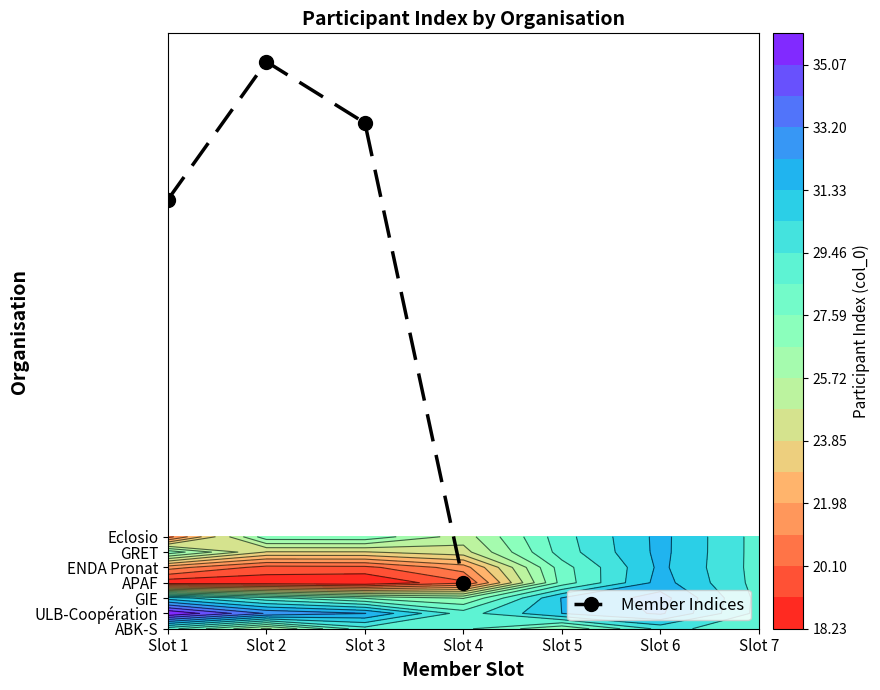

Where is the data nearest to the value 20?

Slot 1